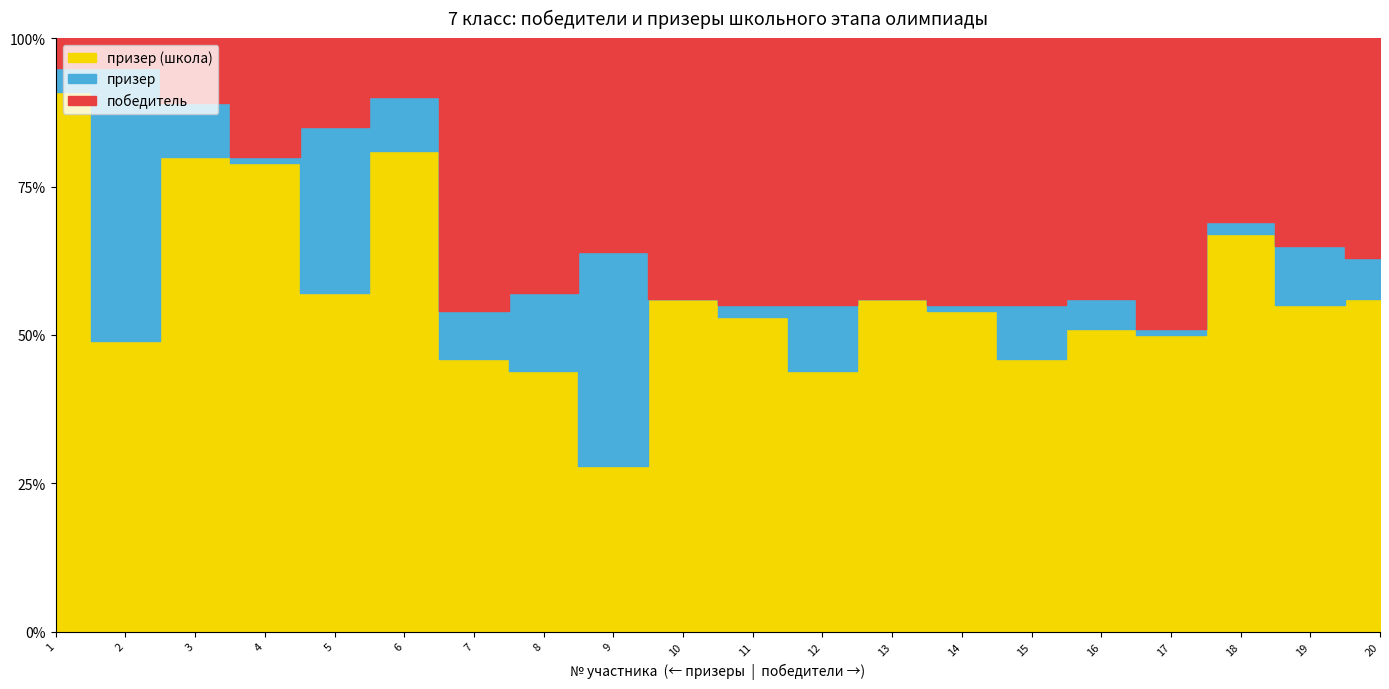

At which category is the sum across all series the highest?

1